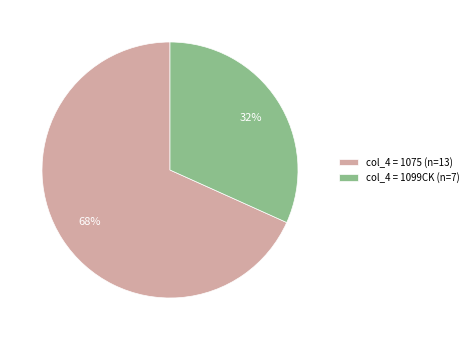

Count the number of slices in the pie.

2